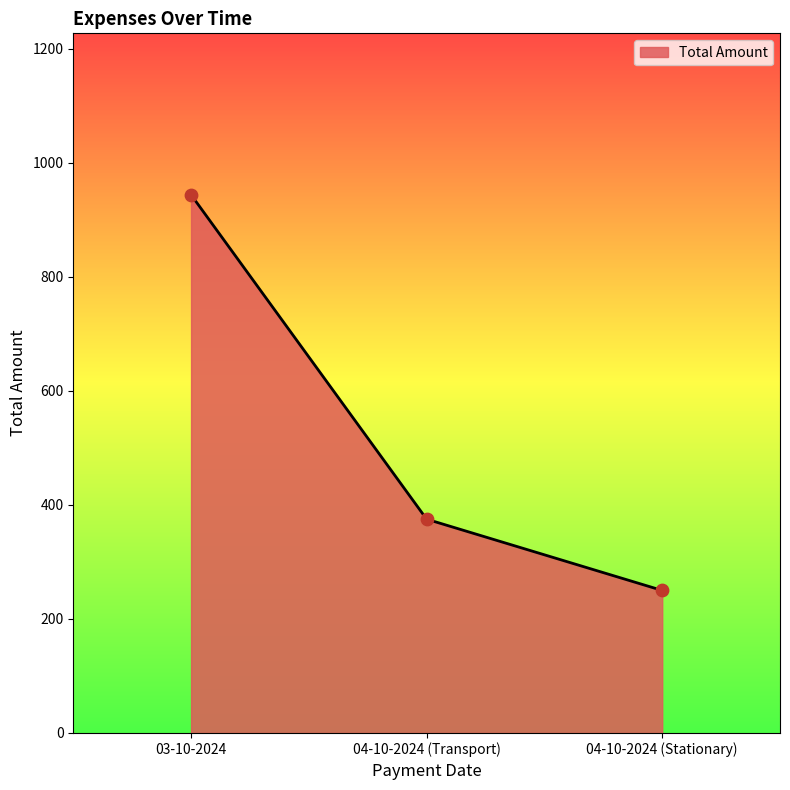

Which has a higher value, 04-10-2024 (Transport) or 04-10-2024 (Stationary)?

04-10-2024 (Transport)